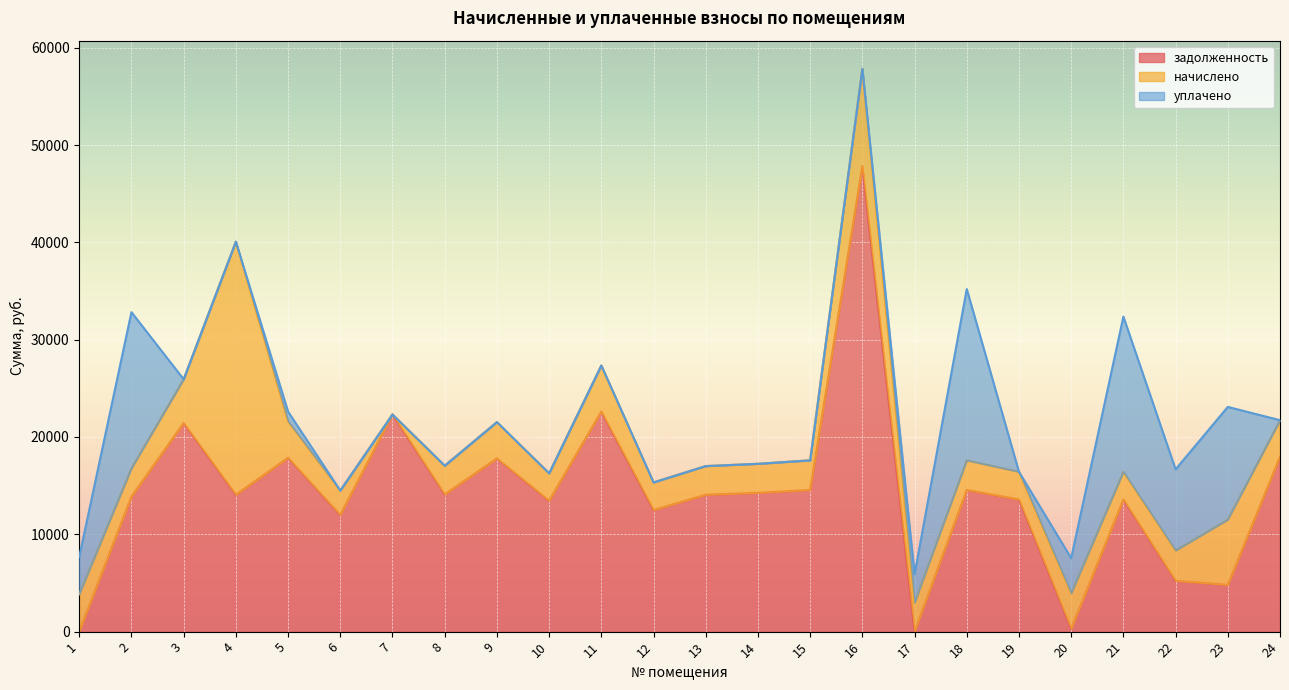

List the labels in order of задолженность value, smallest first.

1, 17, 20, 23, 22, 6, 12, 10, 19, 21, 2, 4, 13, 8, 14, 15, 18, 9, 5, 24, 3, 7, 11, 16